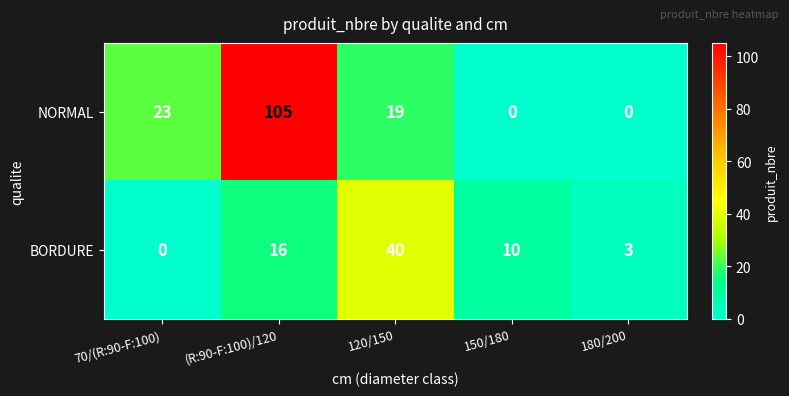

Is it true that NORMAL equals 0 at 150/180?

True